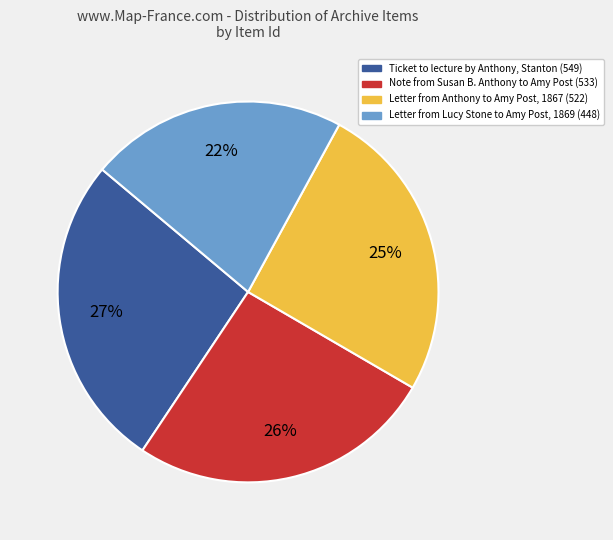

To the nearest percent, what percentage of the pie is Letter from Lucy Stone to Amy Post, 1869 (448)?

22%